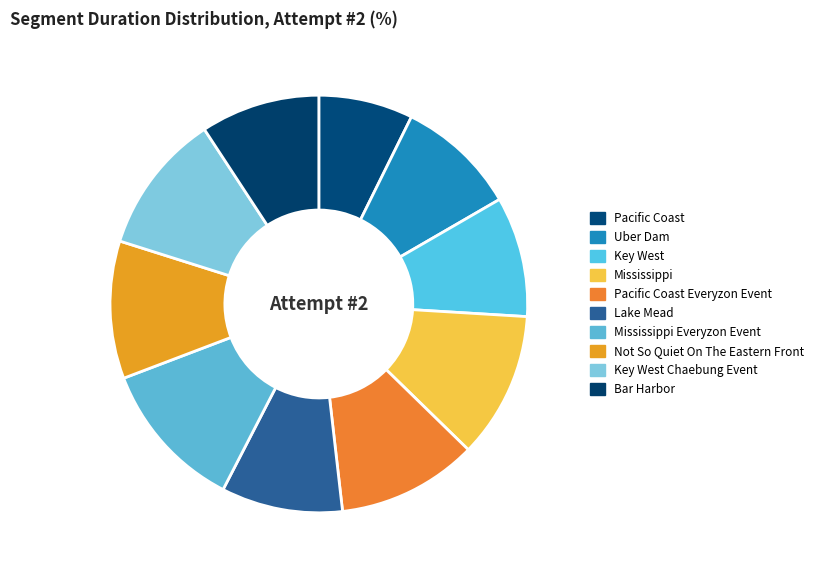

To the nearest percent, what is the difference between the largest and smallest slice percentages?

4%